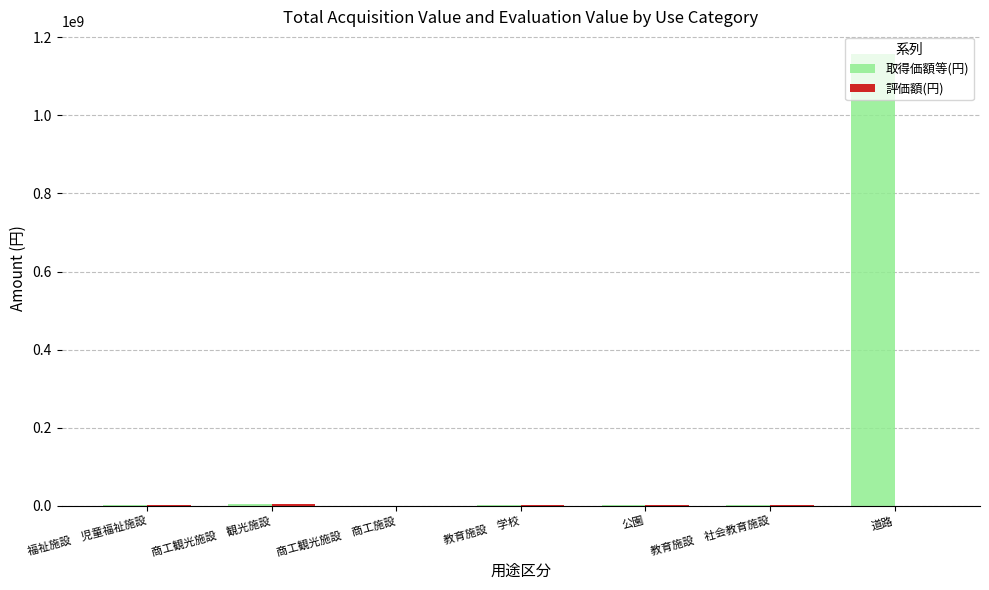

Which label corresponds to the largest value in the chart?

道路